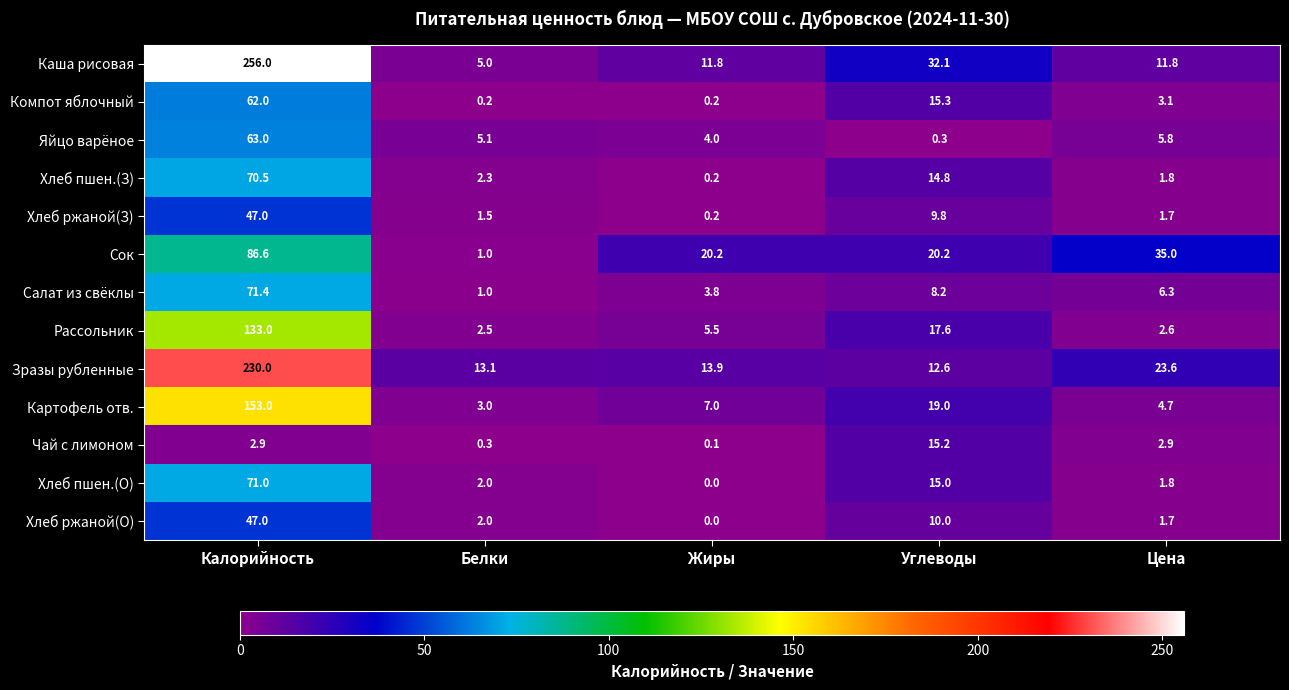

The value of Каша рисовая at Калорийность is 372.6. True or false?

False